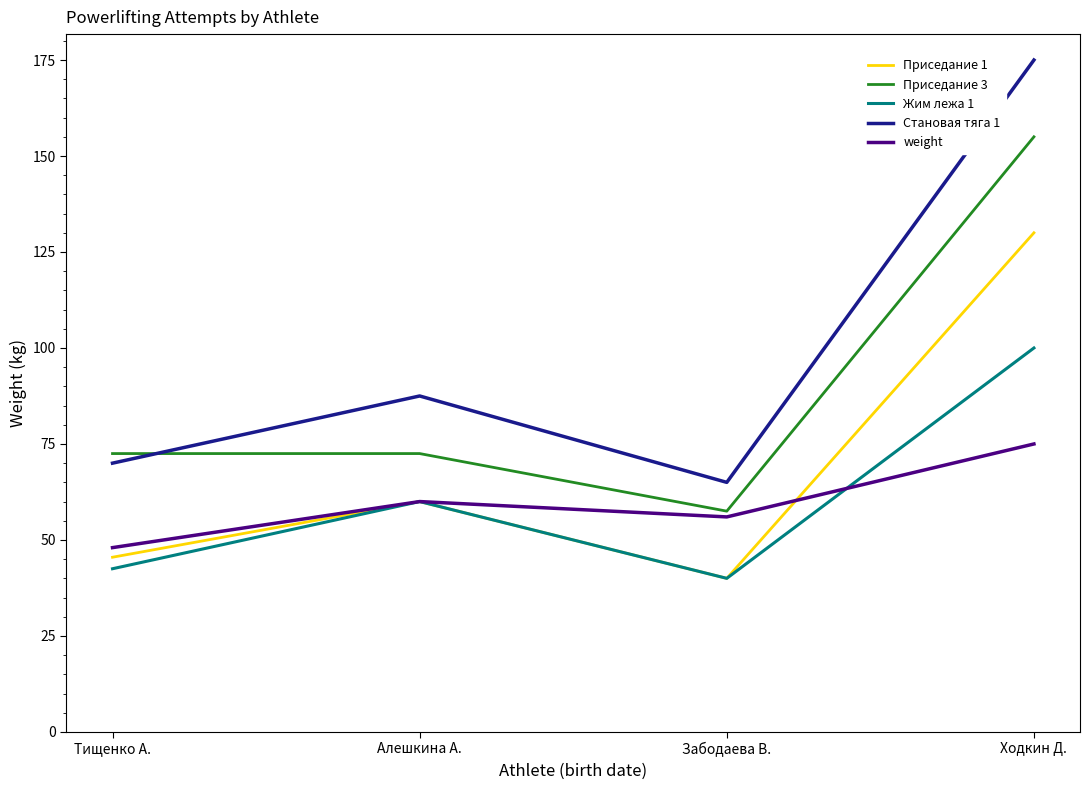

What is the difference between the highest and lowest values at Алешкина А.?

27.5